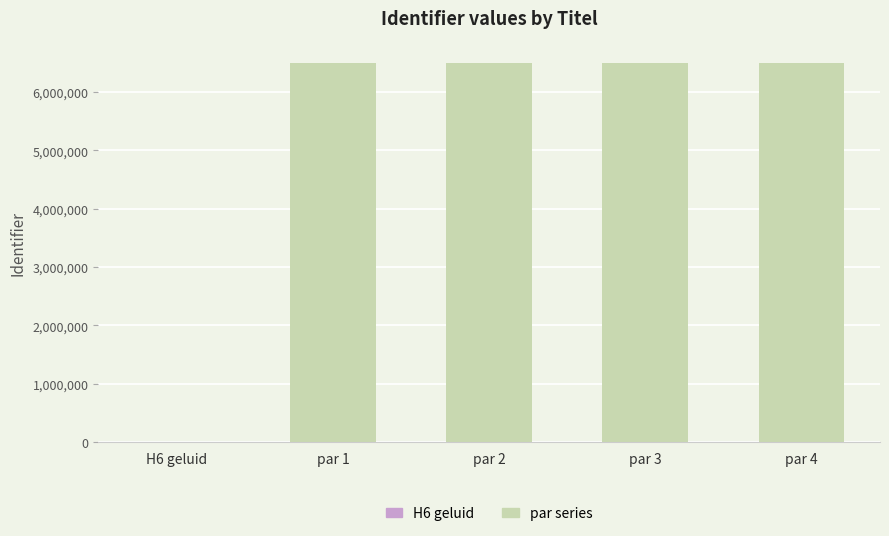

What is the label of the 5th bar from the left?

par 4